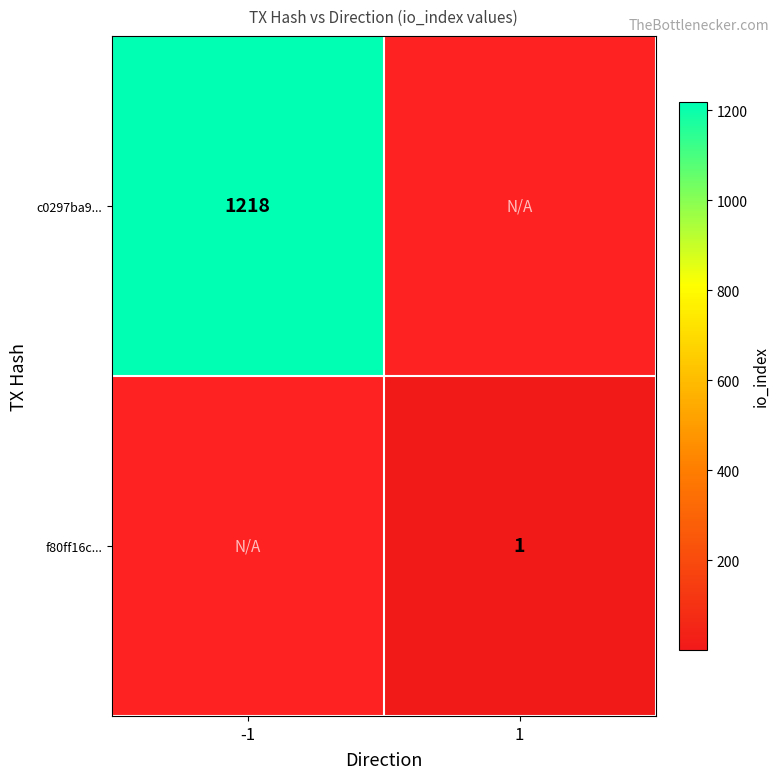

The c0297ba9... series shows 1218 at -1. True or false?

True